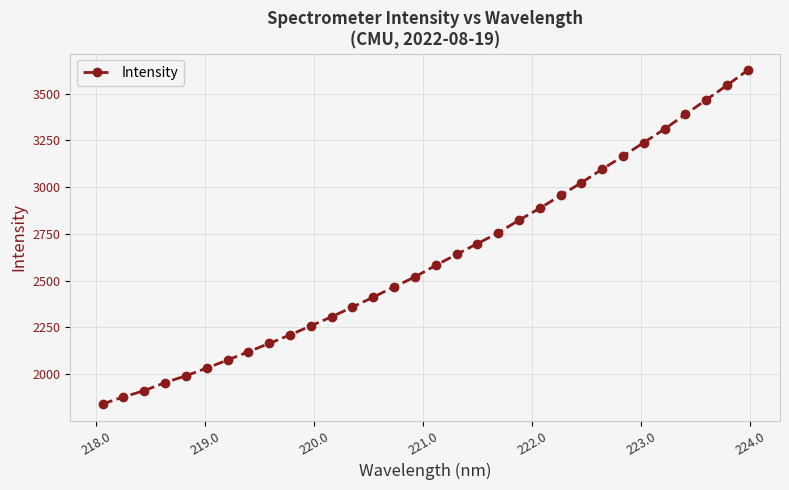

What is the difference between the maximum and minimum values?

1783.8